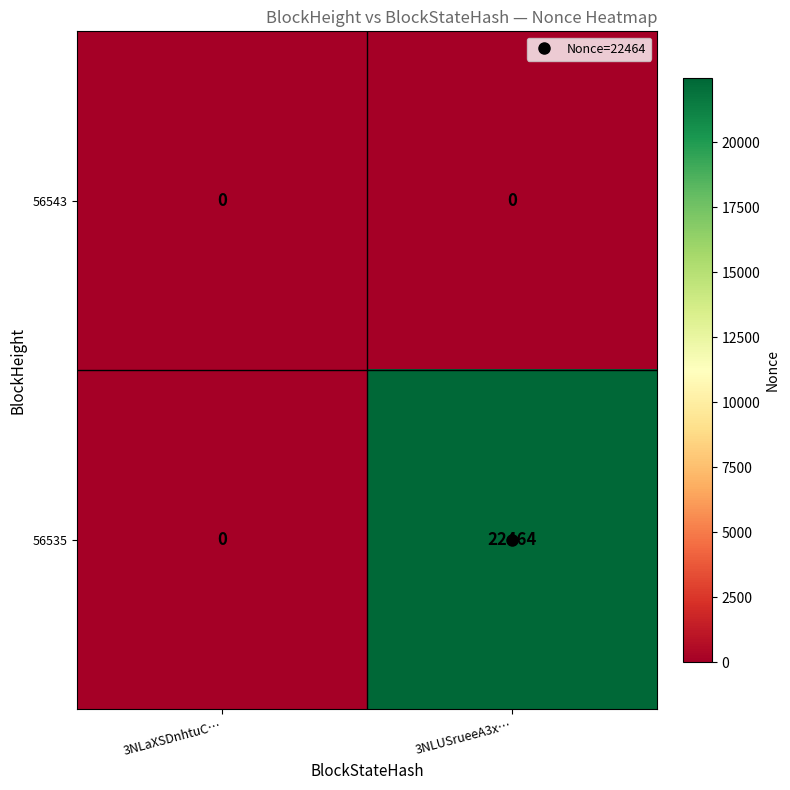

List the series in order of their overall mean, lowest first.

56543, 56535